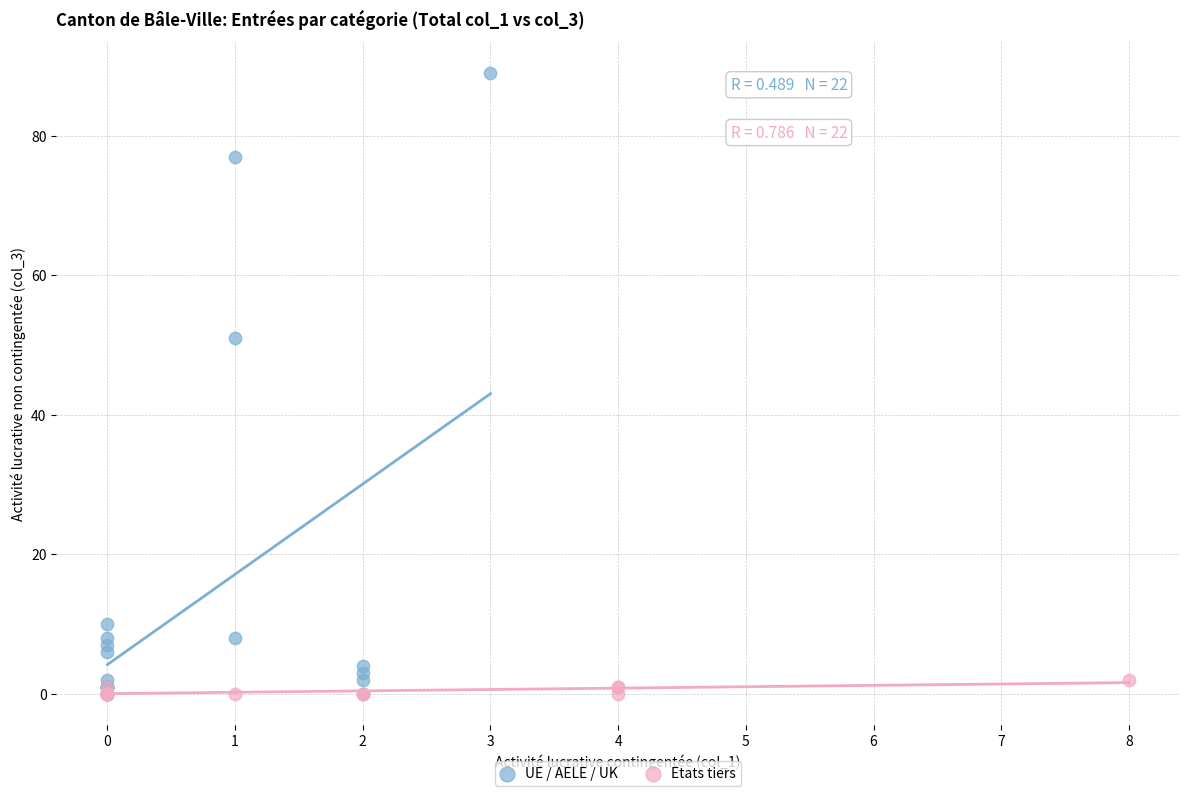

What are all the series names shown in the legend?

UE / AELE / UK, Etats tiers